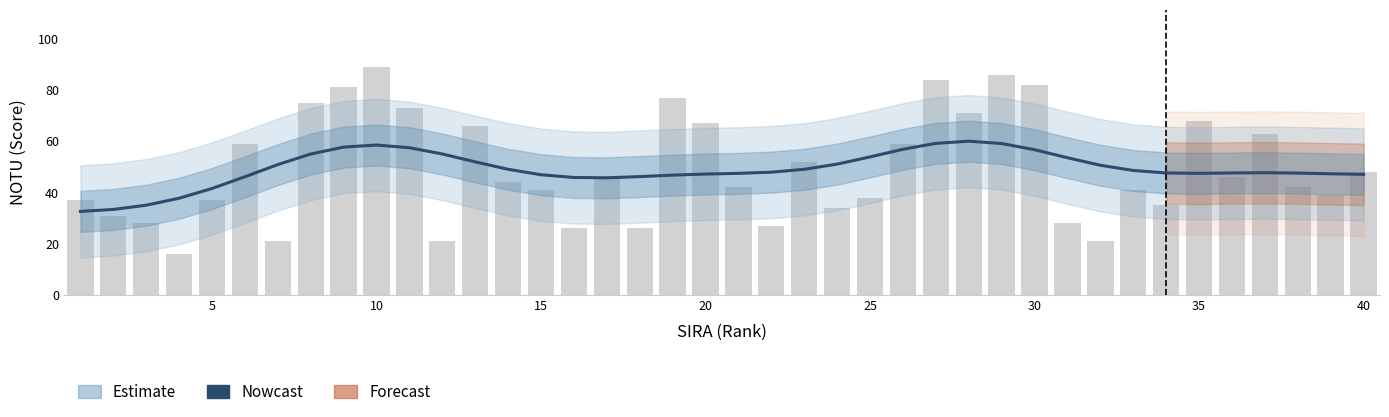

What is the sum of all values?

1967.0